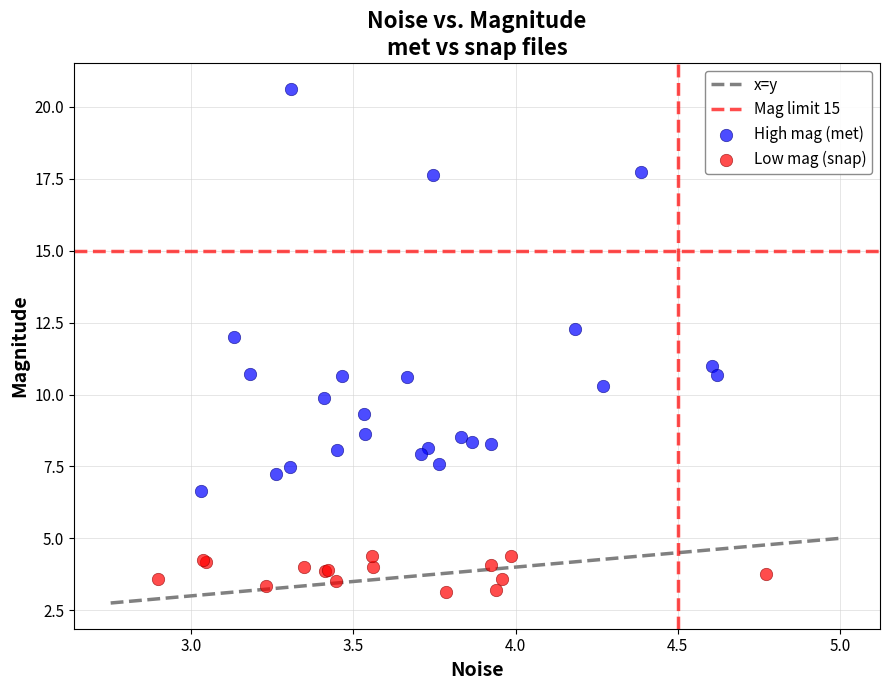

Which series contains the lowest Y value?

Low mag (snap)